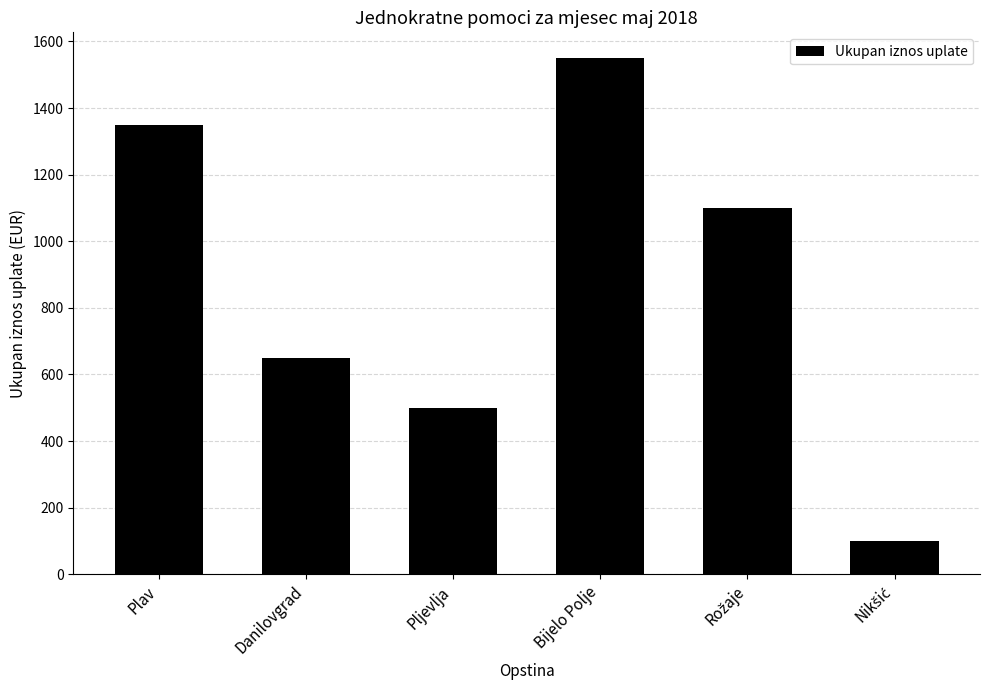

What is the minimum value shown in the chart?

100